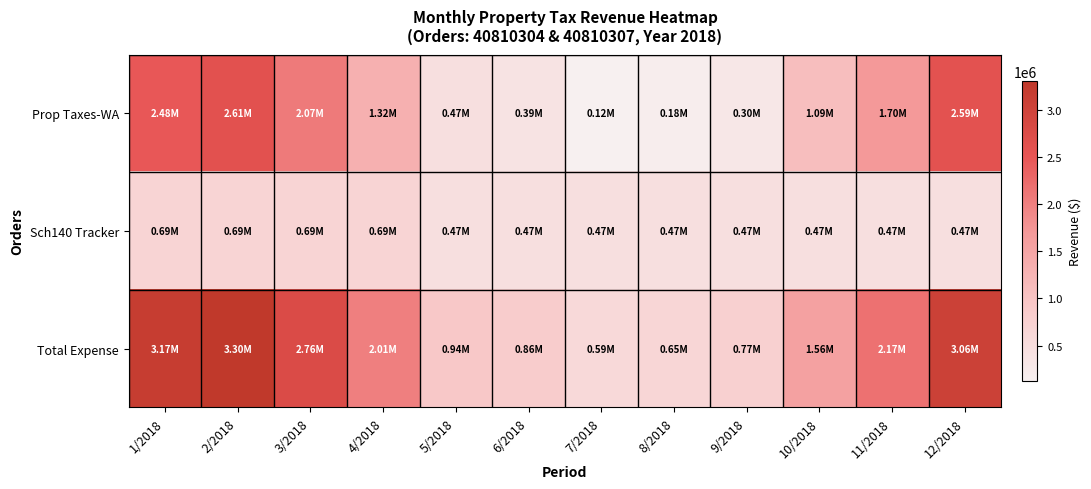

At 2/2018, list the series in order from smallest to largest.

Sch140 Tracker, Prop Taxes-WA, Total Expense